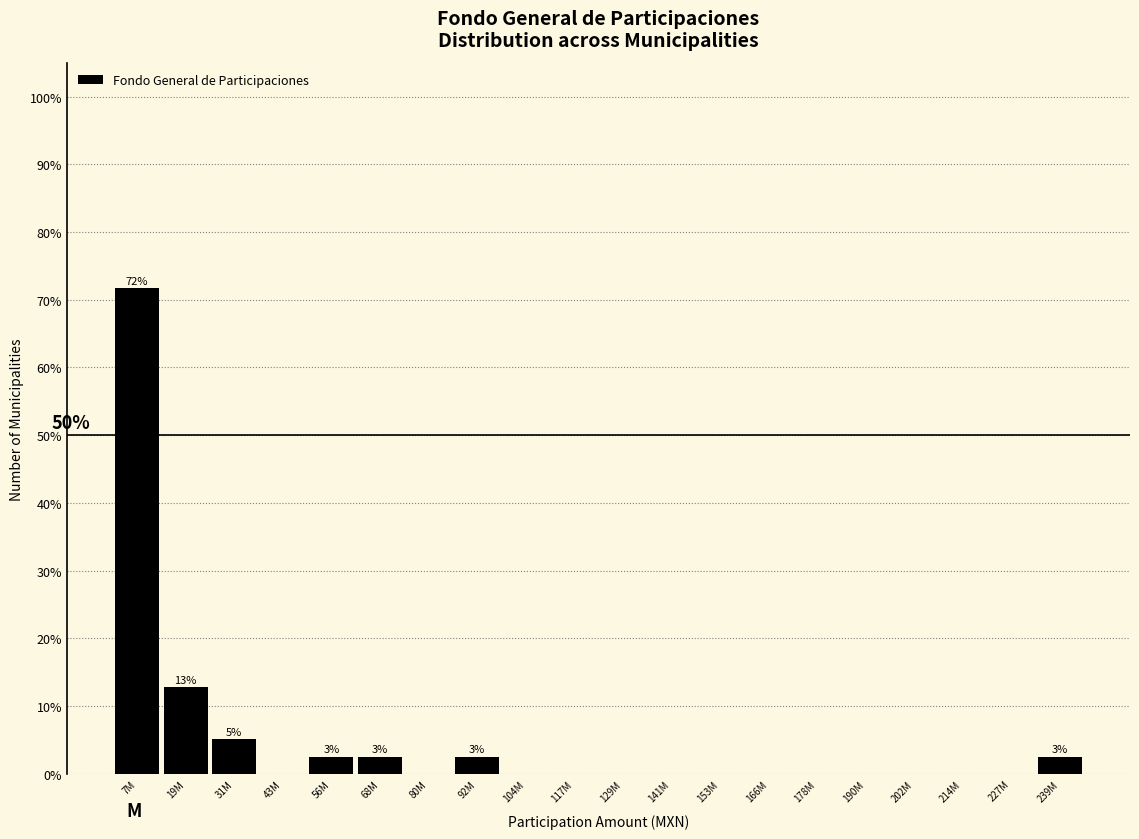

Reading left to right, what are all the values shown in this chart?

7M=71.8	19M=12.8	31M=5.1	43M=0.0	56M=2.6	68M=2.6	80M=0.0	92M=2.6	104M=0.0	117M=0.0	129M=0.0	141M=0.0	153M=0.0	166M=0.0	178M=0.0	190M=0.0	202M=0.0	214M=0.0	227M=0.0	239M=2.6